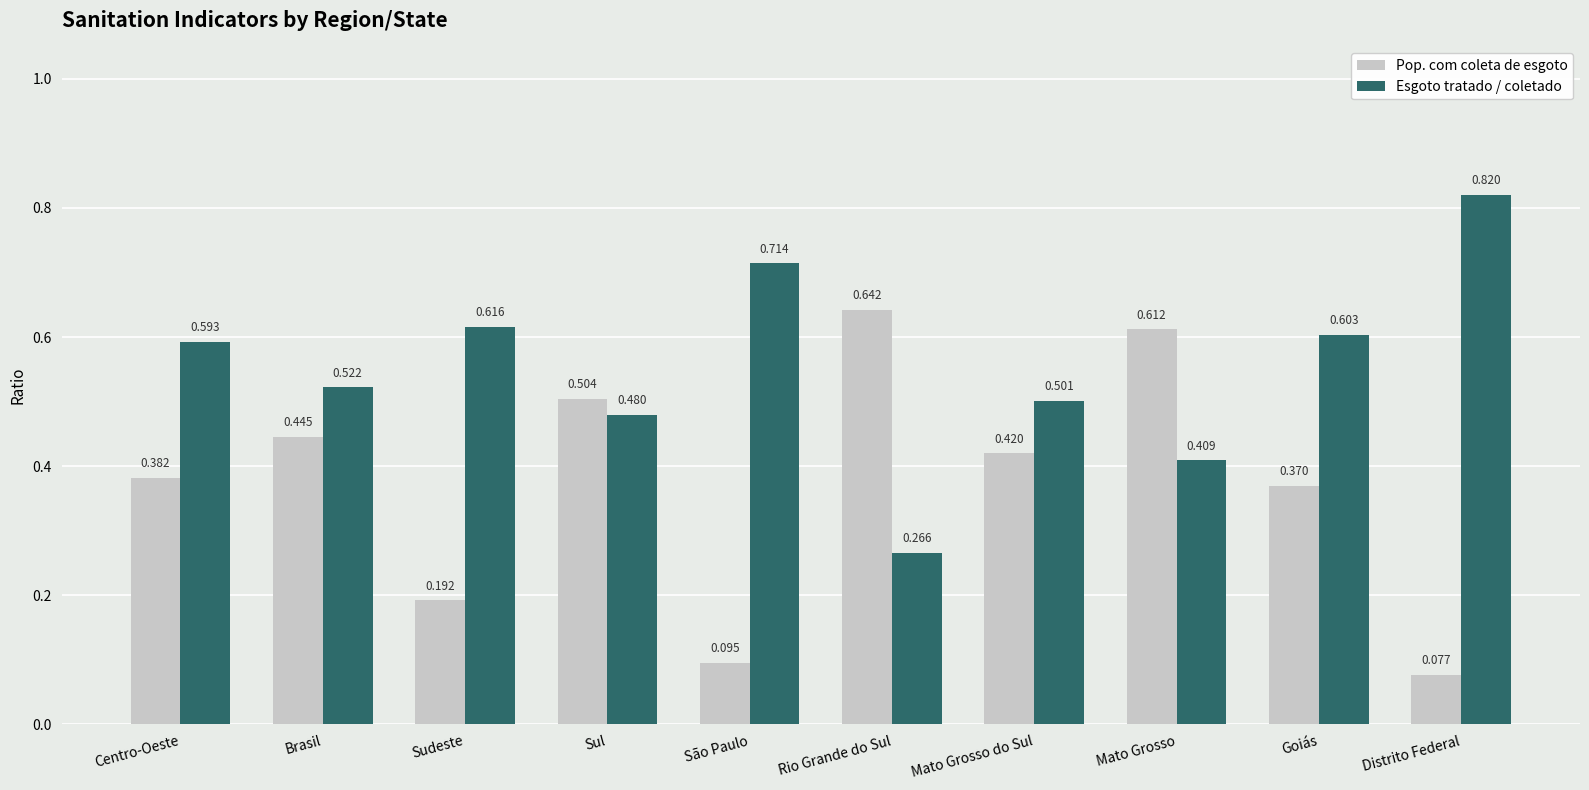

Where is Esgoto tratado / coletado nearest to the value 0?

Rio Grande do Sul